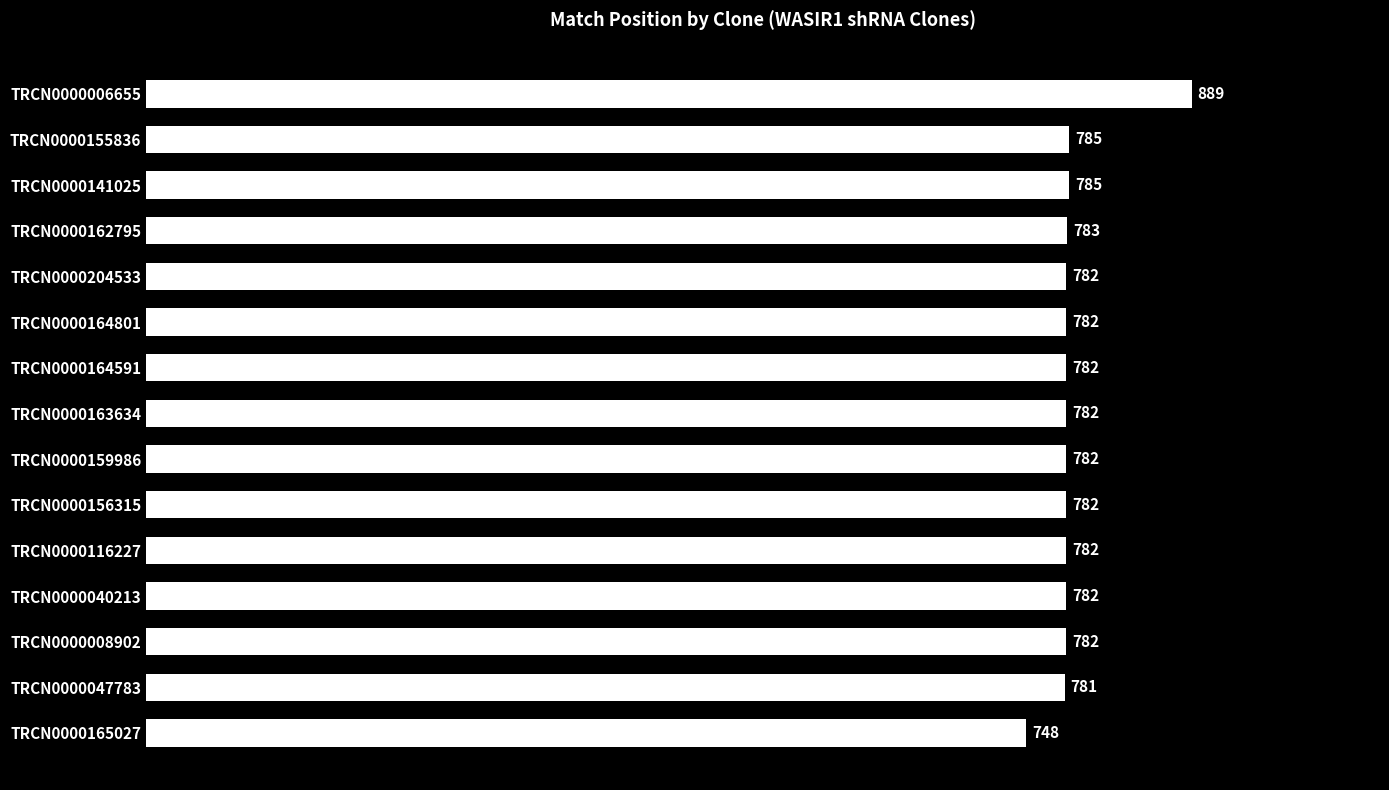

What is the change in value from TRCN0000008902 to TRCN0000155836?

+3